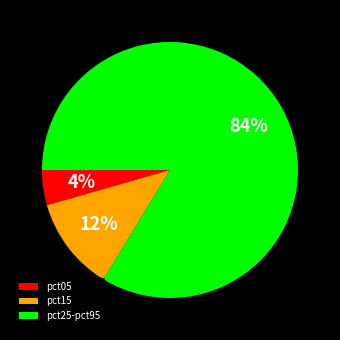

To the nearest percent, what is the average slice percentage?

33%